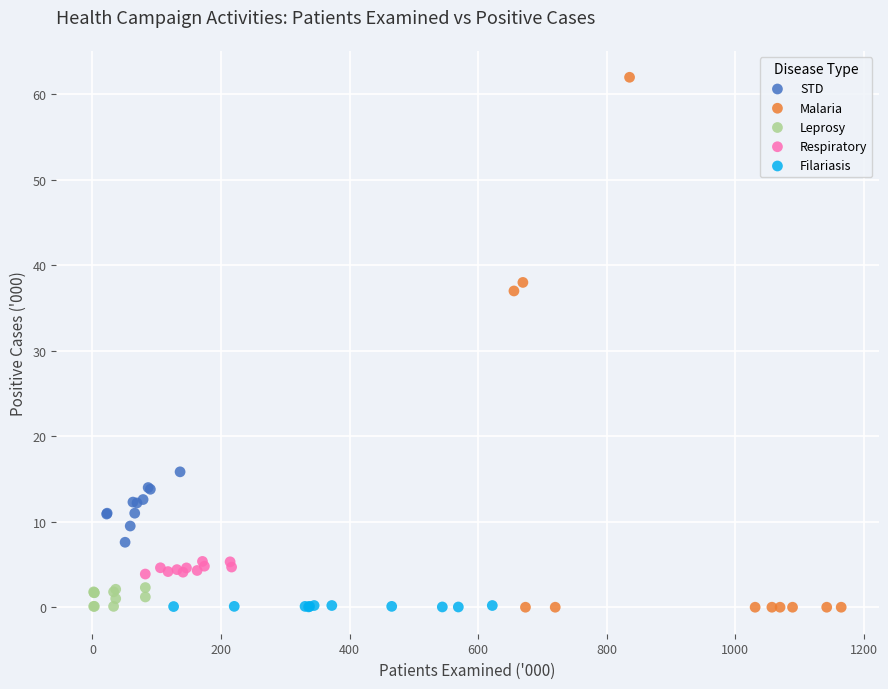

What are all the series names shown in the legend?

STD, Malaria, Leprosy, Respiratory, Filariasis